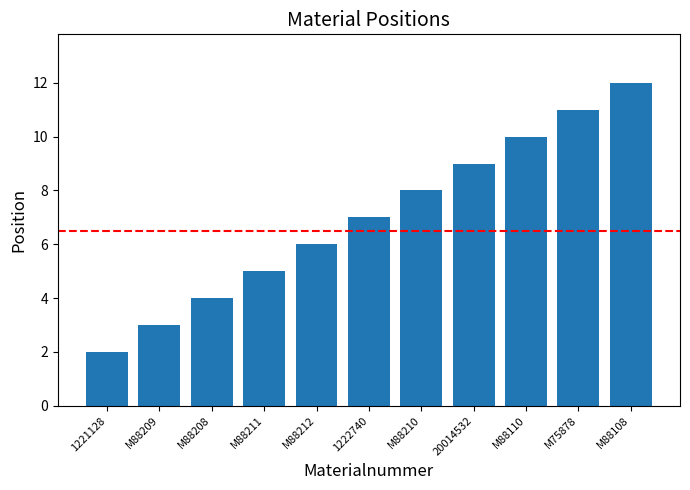

How many series are shown in this chart?

1